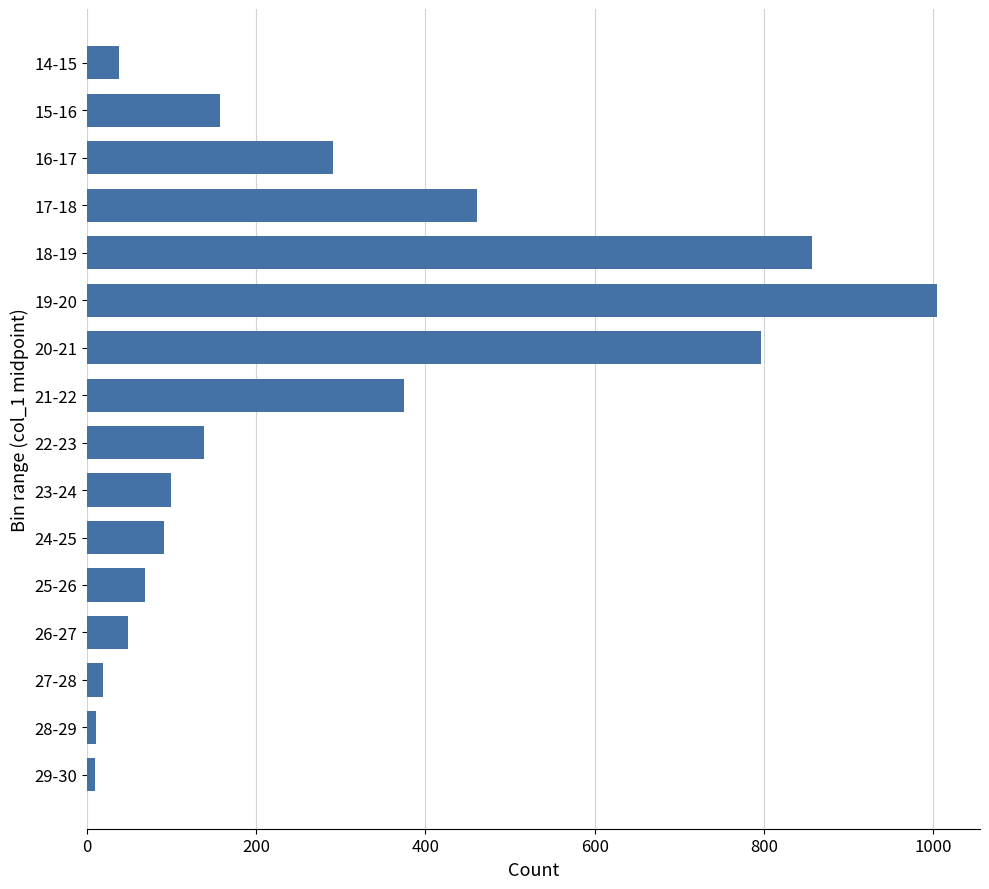

The value at 19-20 is 643. True or false?

False